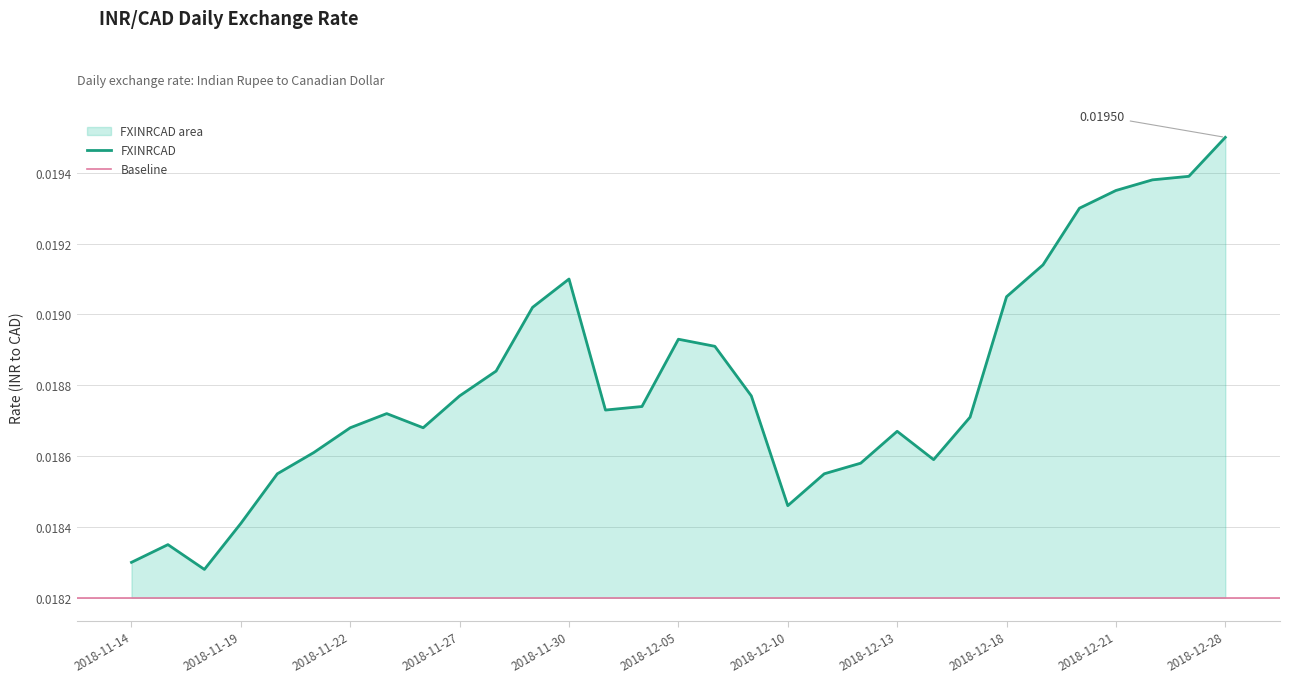

List the labels in order of value, smallest first.

2018-11-16, 2018-11-14, 2018-11-15, 2018-11-19, 2018-12-10, 2018-11-20, 2018-12-11, 2018-12-12, 2018-12-14, 2018-11-21, 2018-12-13, 2018-11-22, 2018-11-26, 2018-12-17, 2018-11-23, 2018-12-03, 2018-12-04, 2018-11-27, 2018-12-07, 2018-11-28, 2018-12-06, 2018-12-05, 2018-11-29, 2018-12-18, 2018-11-30, 2018-12-19, 2018-12-20, 2018-12-21, 2018-12-24, 2018-12-27, 2018-12-28